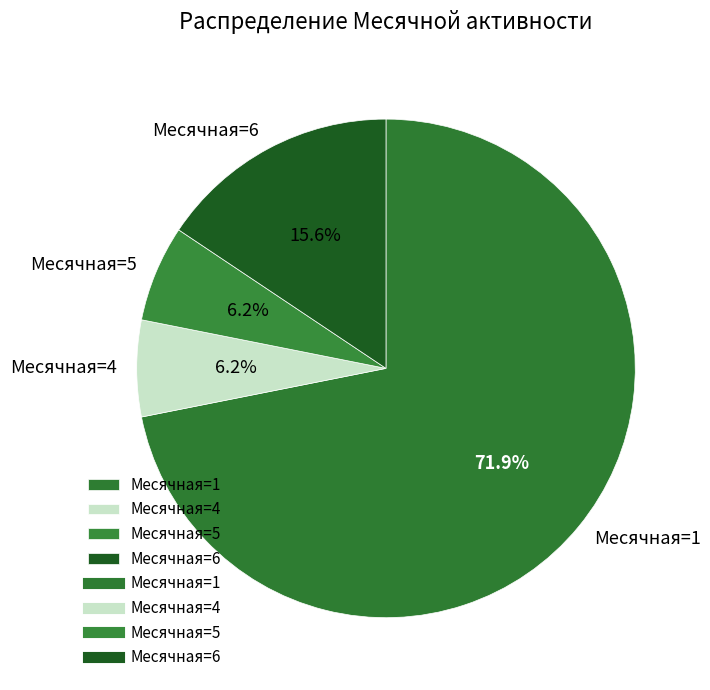

Which has a higher value, Месячная=1 or Месячная=4?

Месячная=1